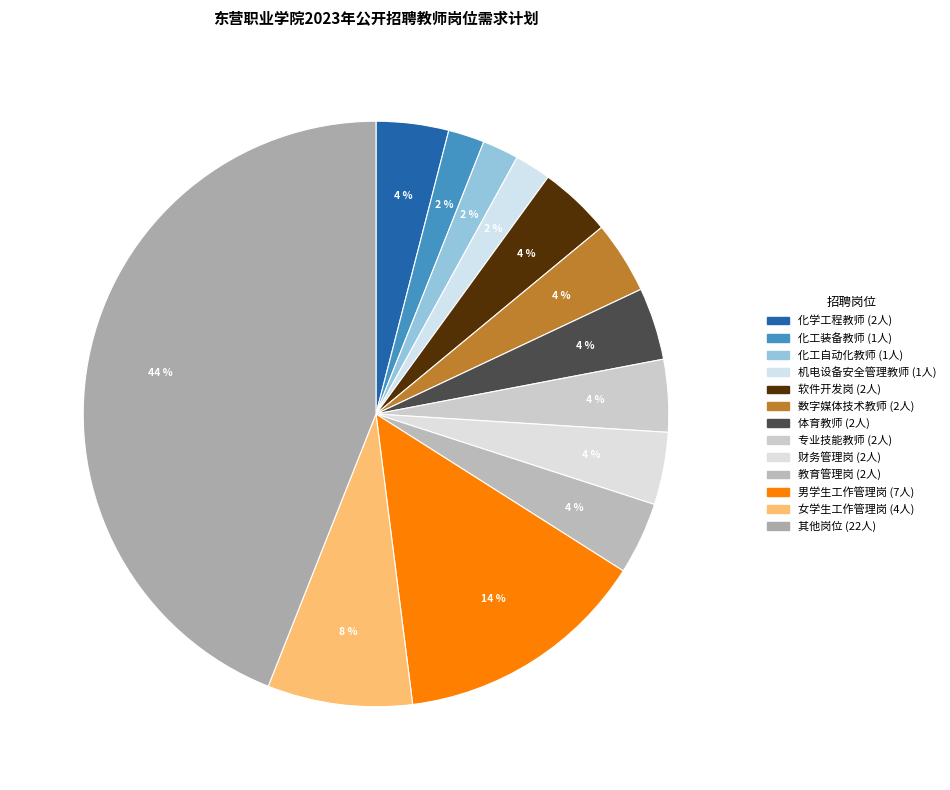

Count the number of slices in the pie.

13